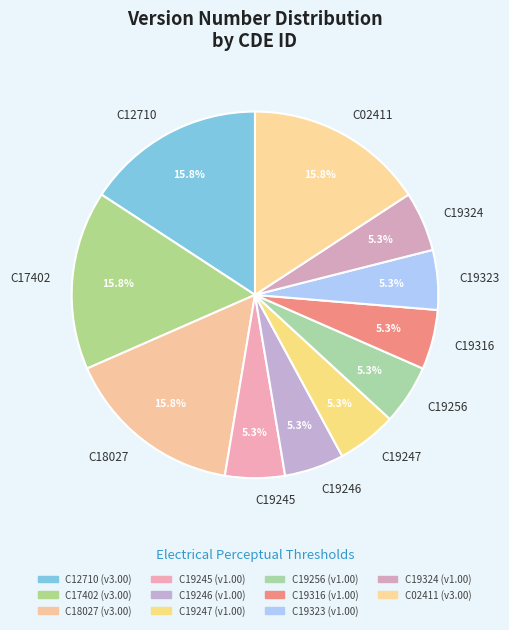

To the nearest percent, what percentage of the pie is C12710?

16%